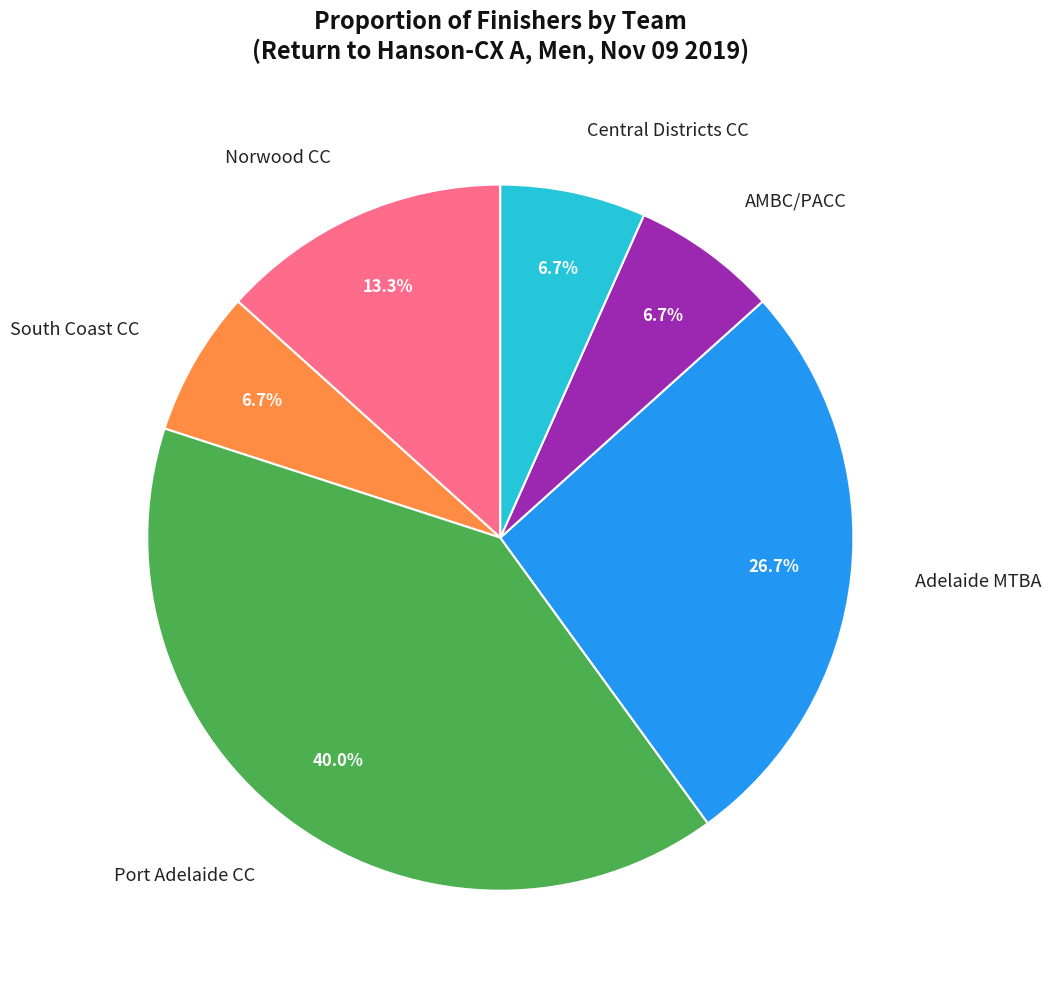

Do Central Districts CC and Port Adelaide CC together represent more than half of the pie?

No